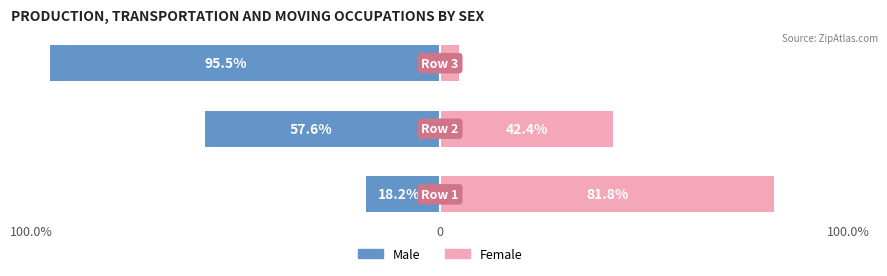

Which series has the largest range (max minus min)?

Female